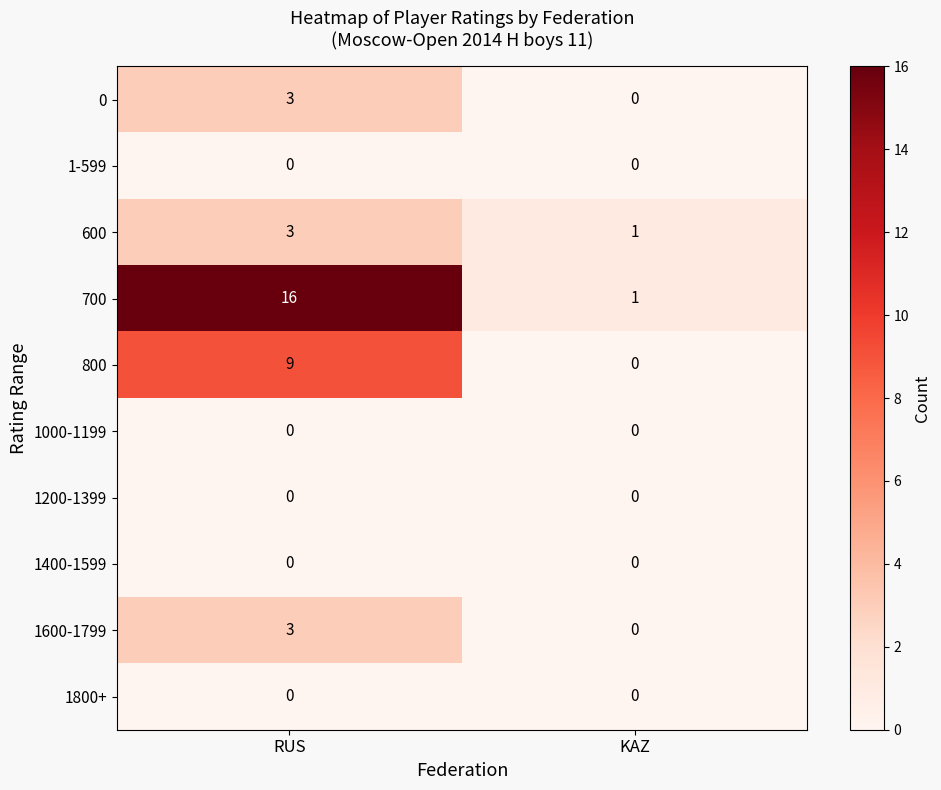

Which series has the largest range (max minus min)?

700